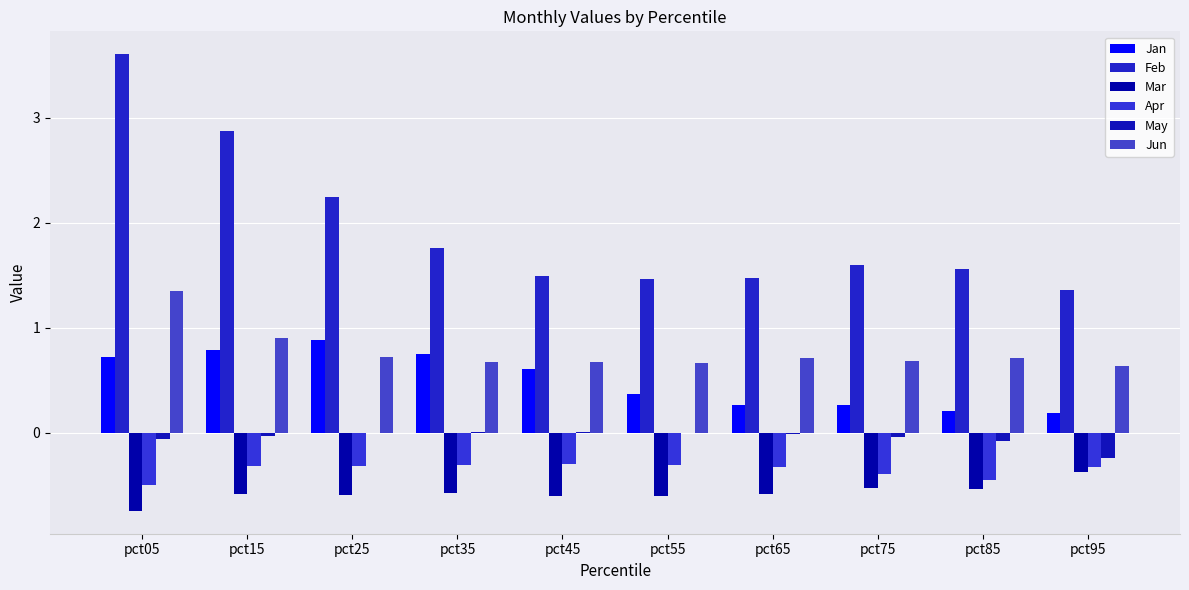

What are all the series names shown in the legend?

Jan, Feb, Mar, Apr, May, Jun